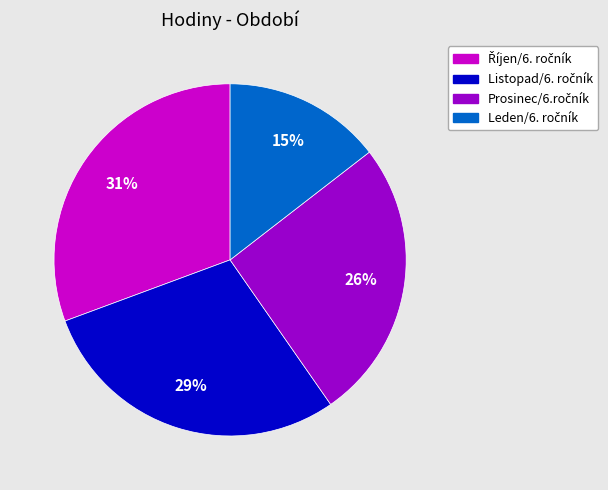

To the nearest percent, what is the difference between the largest and smallest slice percentages?

16%